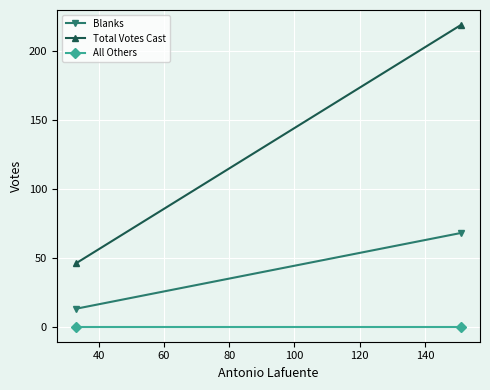

What is the difference between the maximum and minimum values in the Total Votes Cast series?

173